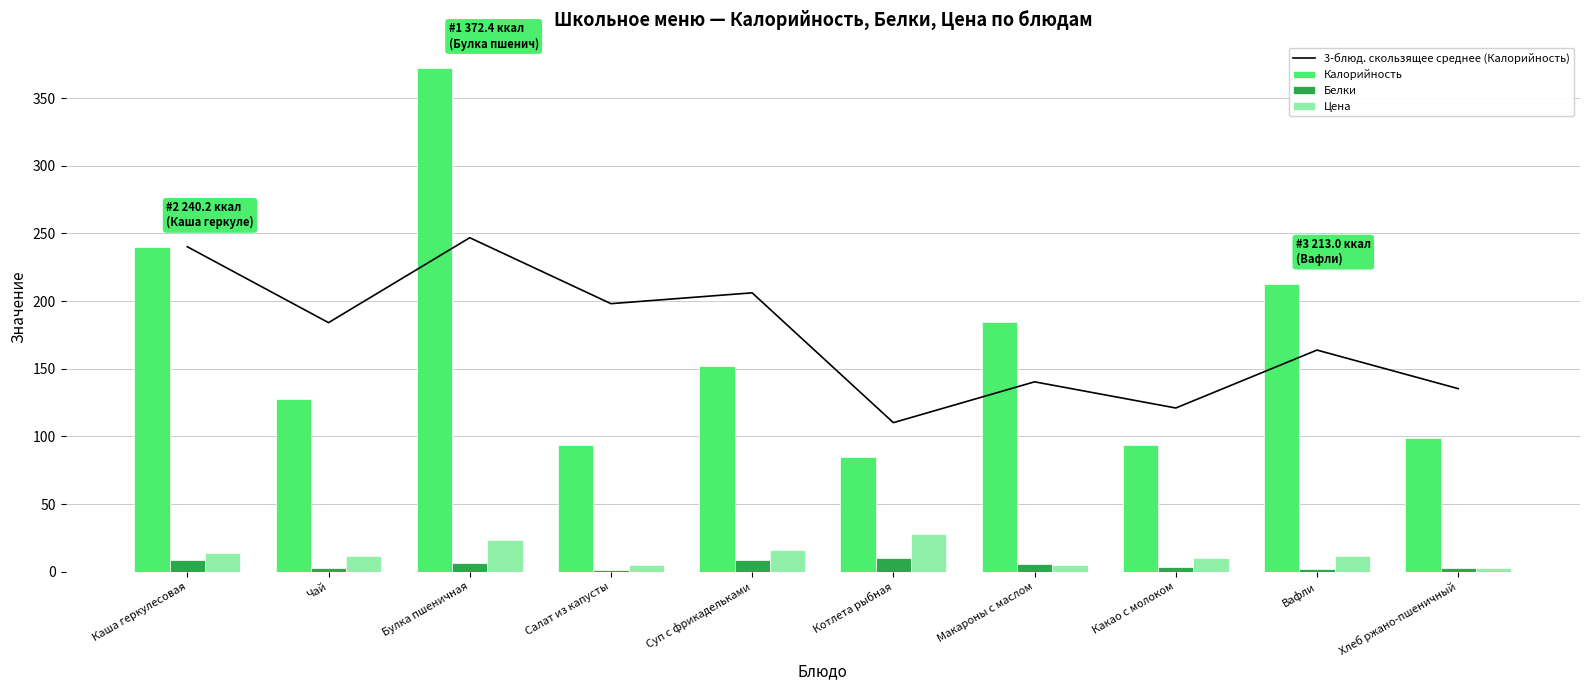

Where does the Цена series first go above 12?

Каша геркулесовая